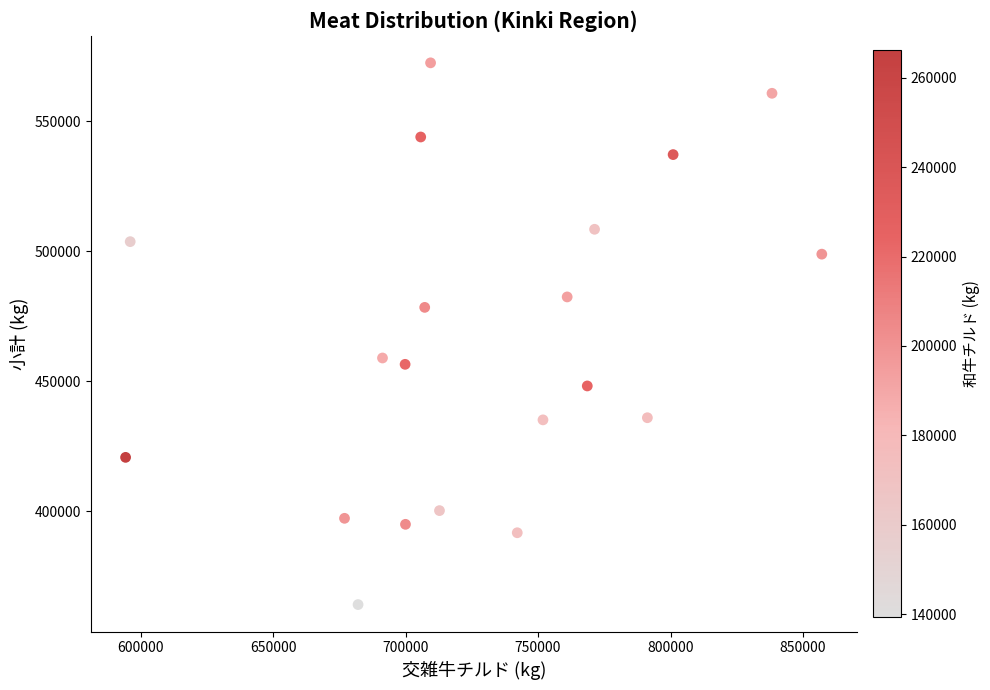

What is the range of Y values (max minus min)?

208509.9